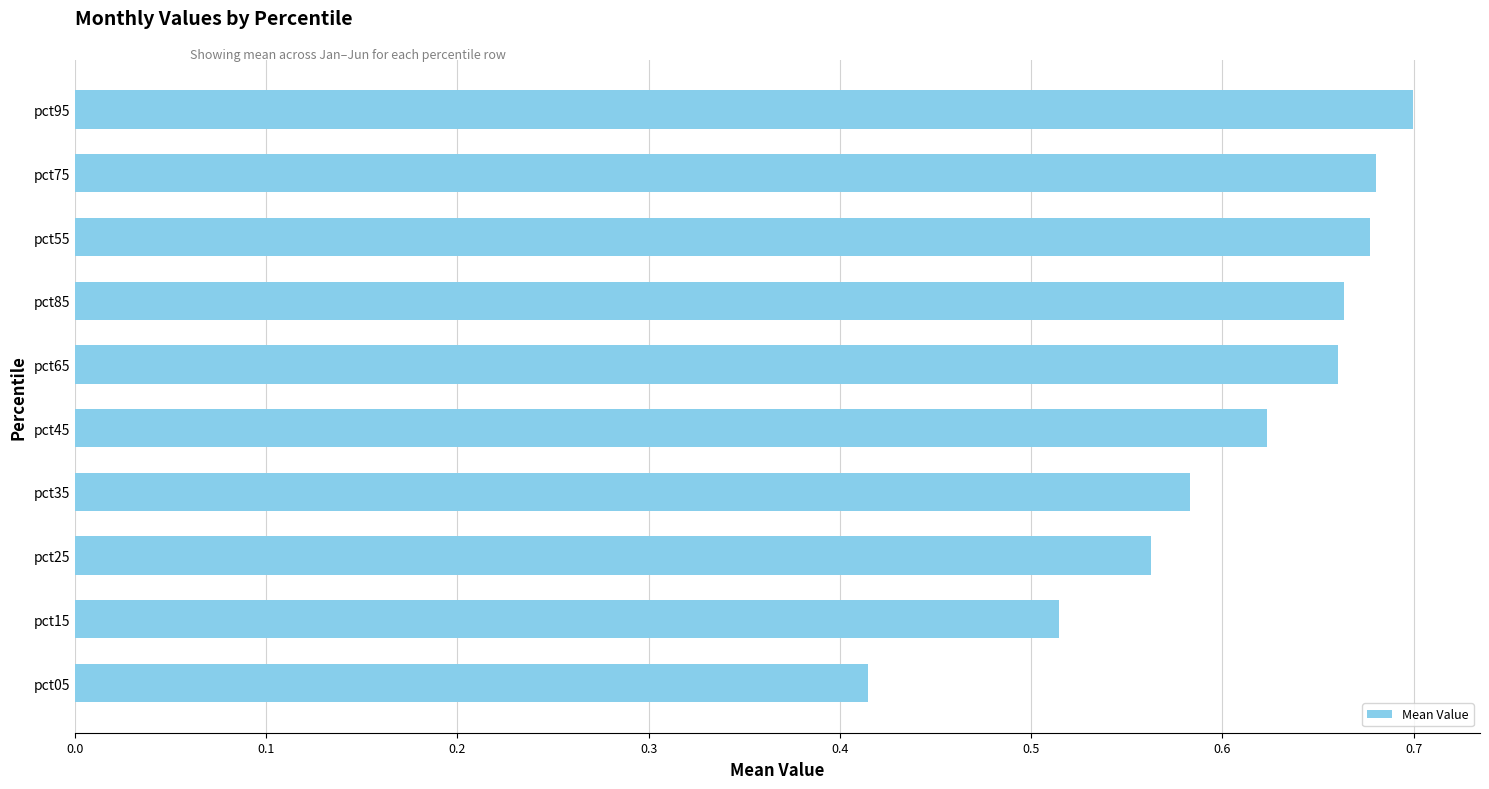

Where is the data nearest to the value 0?

pct05